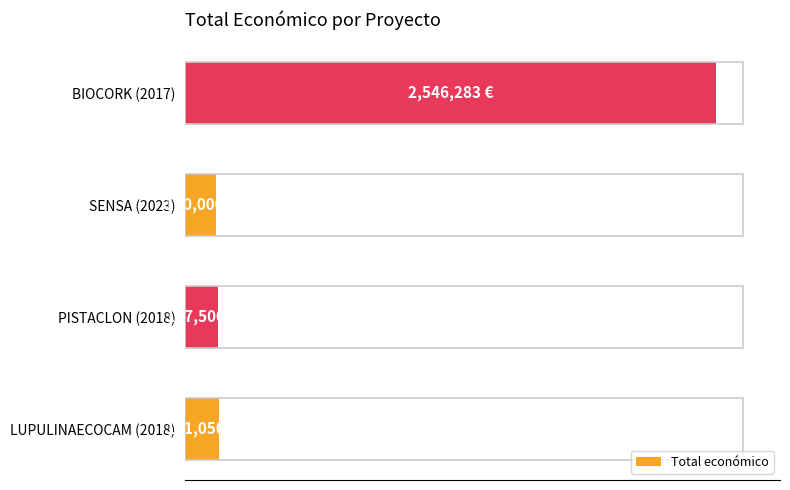

What is the minimum value shown in the chart?

150000